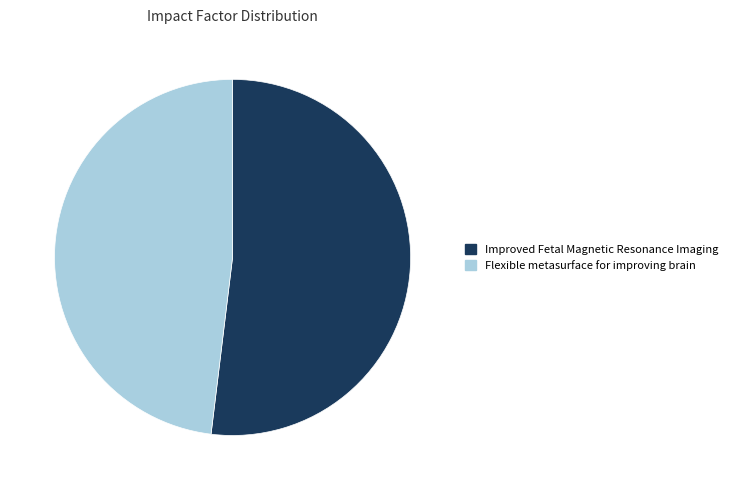

How many segments does this pie chart have?

2